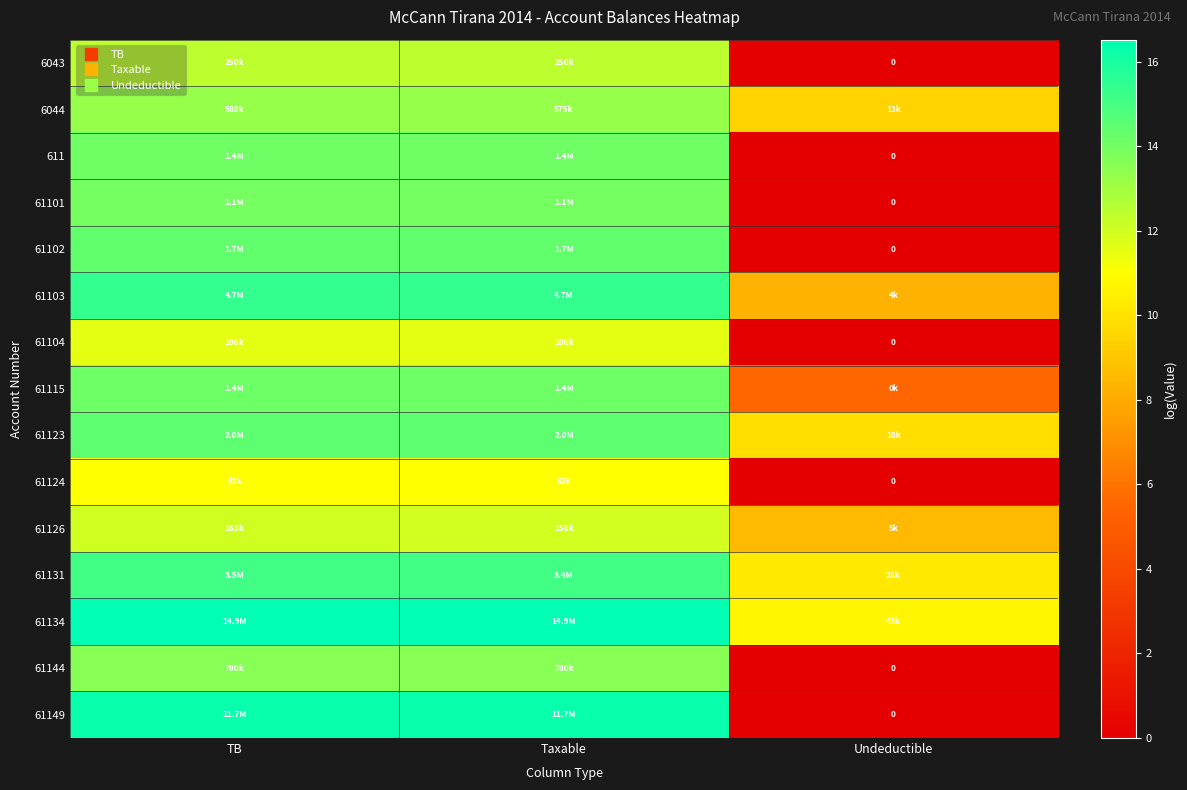

List the series in order of their peak value, lowest first.

61124, 61104, 61126, 6043, 6044, 61144, 61101, 611, 61115, 61102, 61123, 61131, 61103, 61149, 61134